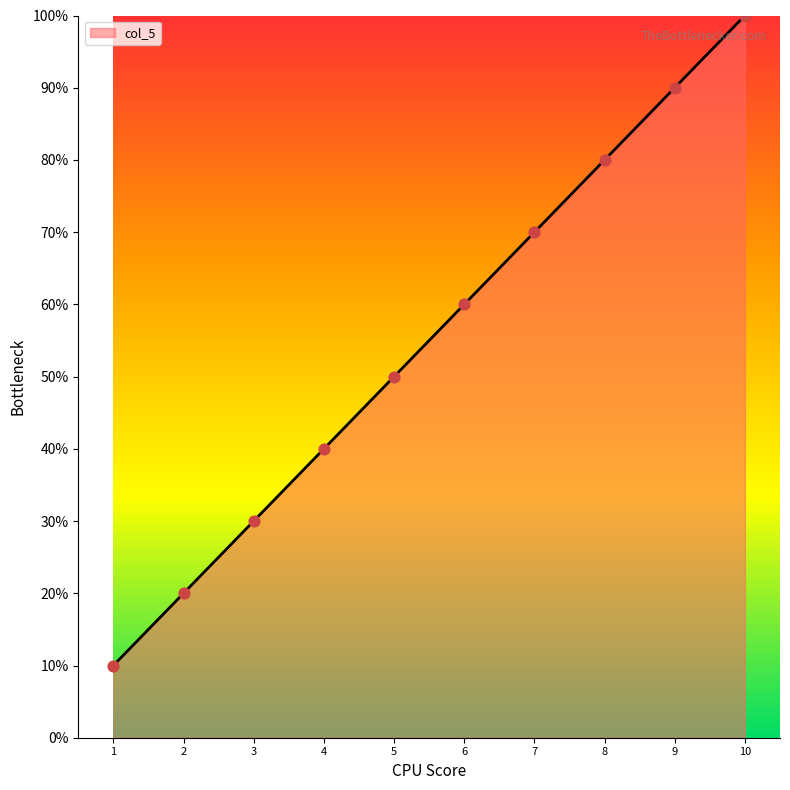

Approximately how many times larger is the value at 10 compared to 1?

10.0